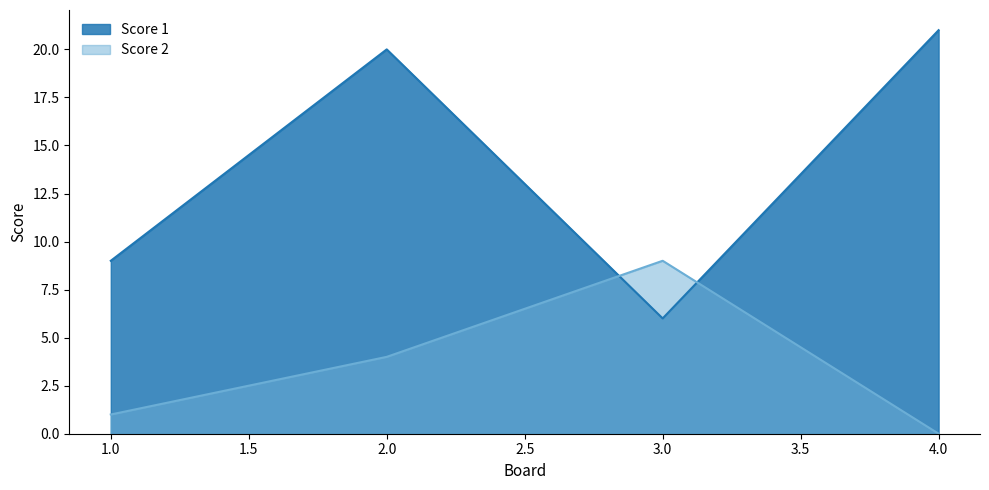

What is the sum of the Score 2 values at 1.0 and 4.0?

1